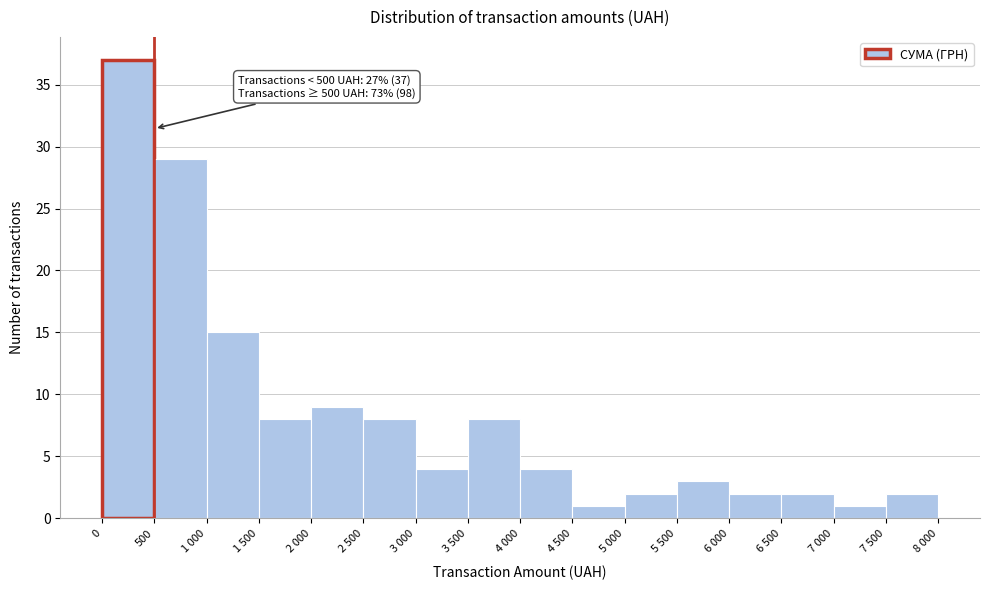

Reading right to left, extract all data points from this chart.

7 500=2	7 000=1	6 500=2	6 000=2	5 500=3	5 000=2	4 500=1	4 000=4	3 500=8	3 000=4	2 500=8	2 000=9	1 500=8	1 000=15	500=29	0=37